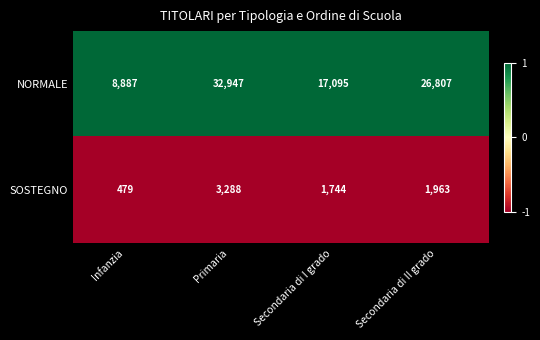

What is the average value of the NORMALE series?

21434